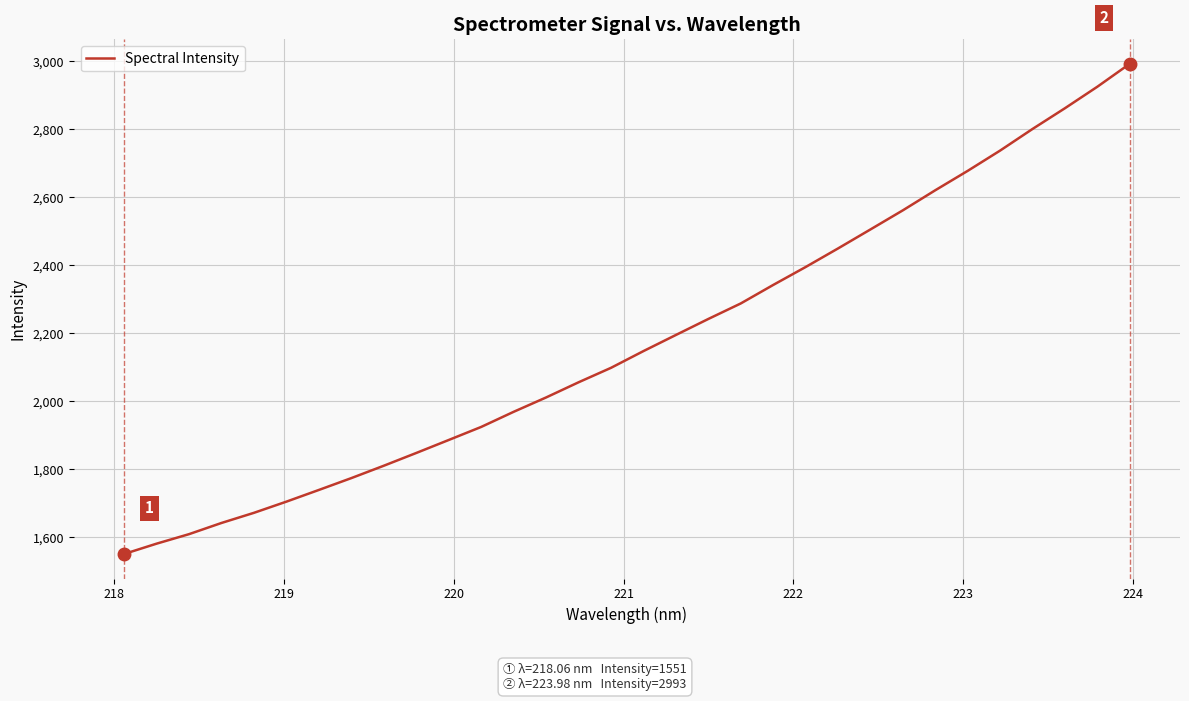

What is the difference between the maximum and minimum values?

1442.0